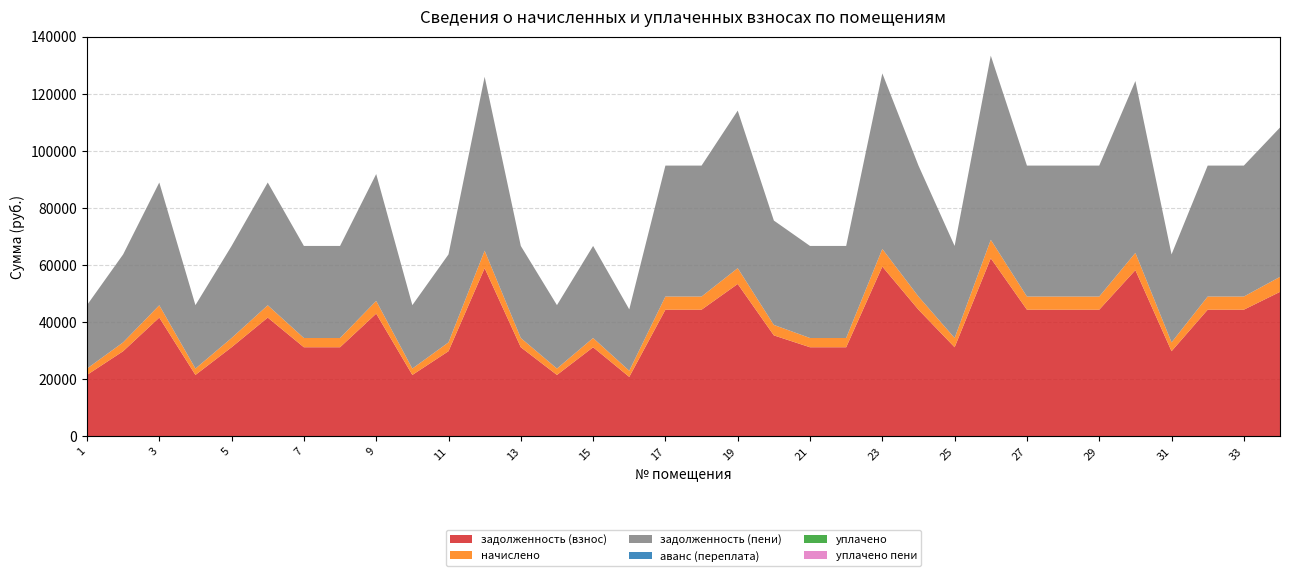

Reading left to right, list all the values displayed in this chart.

задолженность (взнос): 21479.3	29793.8	41572.8	21479.3	31179.6	41572.8	31179.6	31179.6	42958.6	21479.3	29793.8	58894.8	31179.6	21479.3	31179.6	20786.4	44344.3	44344.3	53351.8	35336.9	31179.6	31179.6	59449.2	44344.3	31179.6	62359.2	44344.3	44344.3	44344.3	58201.9	29793.8	44344.3	44344.3	50580.2
начислено: 2232.0	3096.0	4320.0	2232.0	3240.0	4320.0	3240.0	3240.0	4464.0	2232.0	3096.0	6120.0	3240.0	2232.0	3240.0	2160.0	4608.0	4608.0	5544.0	3672.0	3240.0	3240.0	6177.6	4608.0	3240.0	6480.0	4608.0	4608.0	4608.0	6048.0	3096.0	4608.0	4608.0	5256.0
задолженность (пени): 22223.3	30825.8	43012.8	22223.3	32259.6	43012.8	32259.6	32259.6	44446.6	22223.3	30825.8	60934.8	32259.6	22223.3	32259.6	21506.4	45880.3	45880.3	55199.8	36560.9	32259.6	32259.6	61508.4	45880.3	32259.6	64519.2	45880.3	45880.3	45880.3	60217.9	30825.8	45880.3	45880.3	52332.2
аванс (переплата): 0.0	0.0	0.0	0.0	0.0	0.0	0.0	0.0	0.0	0.0	0.0	0.0	0.0	0.0	0.0	0.0	0.0	0.0	0.0	0.0	0.0	0.0	0.0	0.0	0.0	0.0	0.0	0.0	0.0	0.0	0.0	0.0	0.0	0.0
уплачено: 0.0	0.0	0.0	0.0	0.0	0.0	0.0	0.0	0.0	0.0	0.0	0.0	0.0	0.0	0.0	0.0	0.0	0.0	0.0	0.0	0.0	0.0	0.0	0.0	0.0	0.0	0.0	0.0	0.0	0.0	0.0	0.0	0.0	0.0
уплачено пени: 0.0	0.0	0.0	0.0	0.0	0.0	0.0	0.0	0.0	0.0	0.0	0.0	0.0	0.0	0.0	0.0	0.0	0.0	0.0	0.0	0.0	0.0	0.0	0.0	0.0	0.0	0.0	0.0	0.0	0.0	0.0	0.0	0.0	0.0